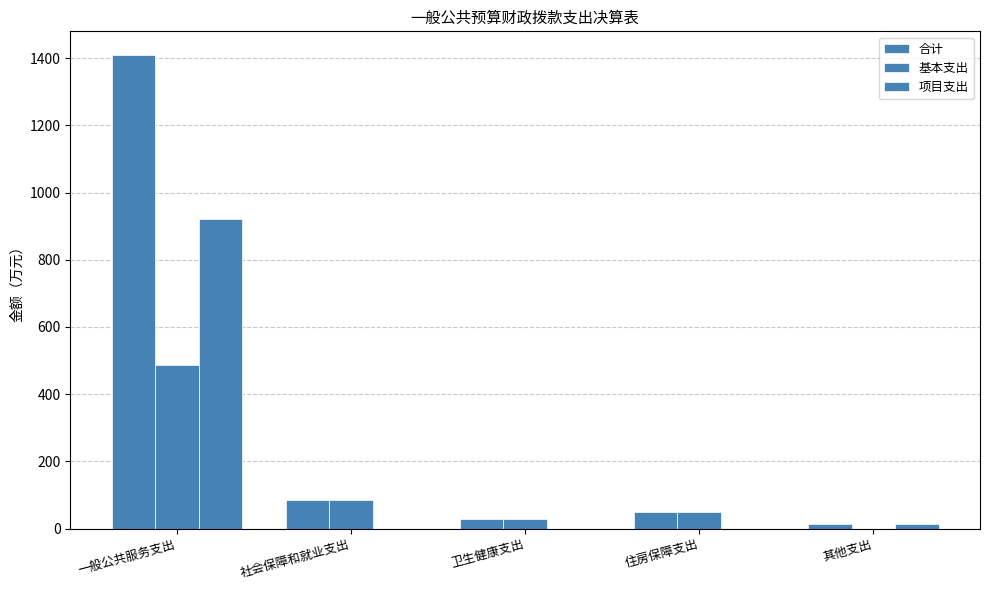

Between 社会保障和就业支出 and 其他支出, which series saw the biggest shift?

基本支出